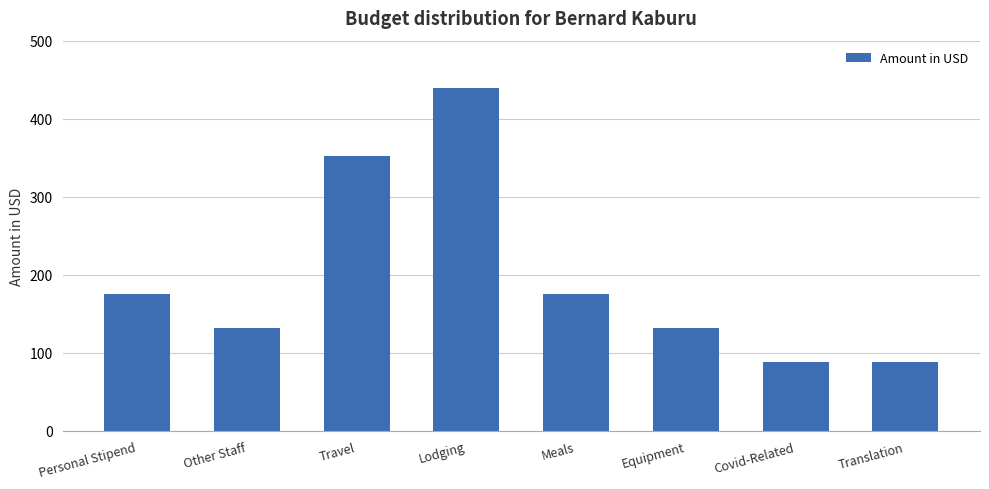

What is the difference between the maximum and minimum values?

352